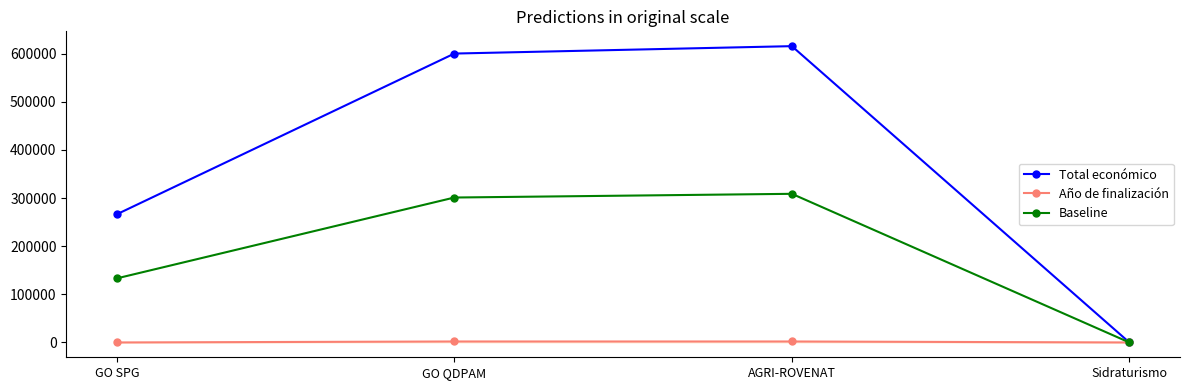

What is the maximum value shown in the chart?

615375.0